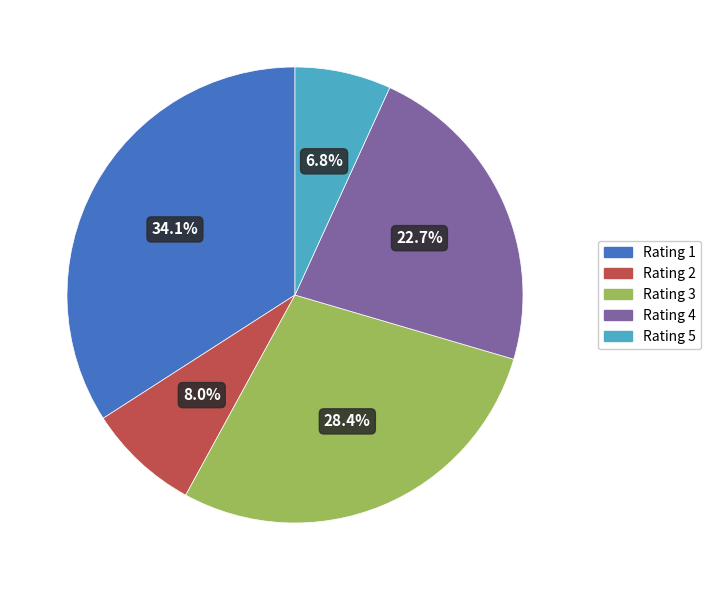

How many slices are in this pie chart?

5